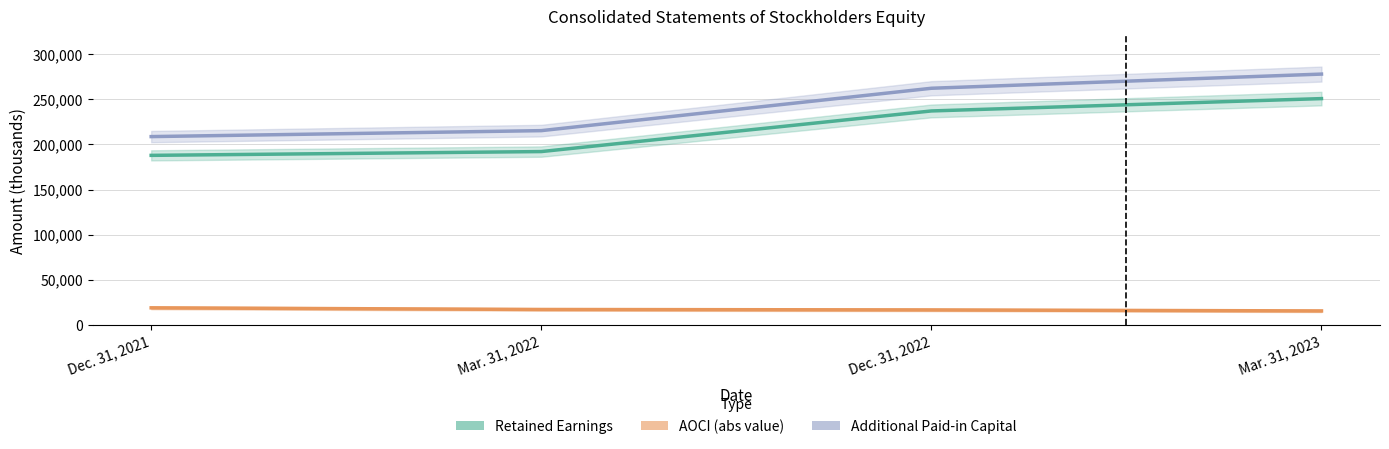

What is the minimum value for AOCI (abs)?

15428